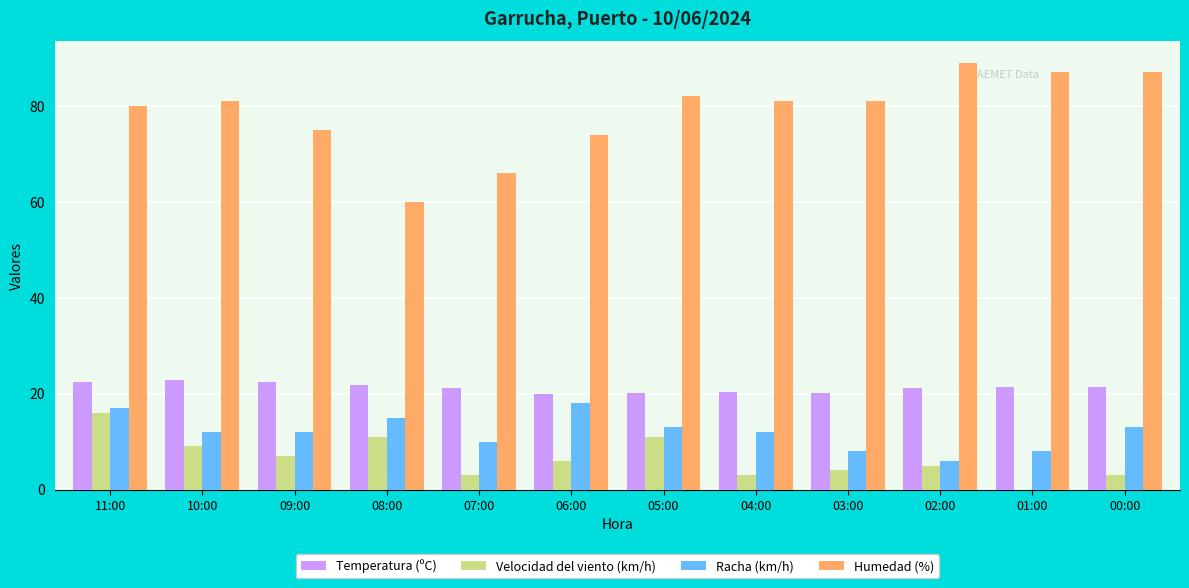

At which label does Velocidad del viento (km/h) reach its peak?

11:00